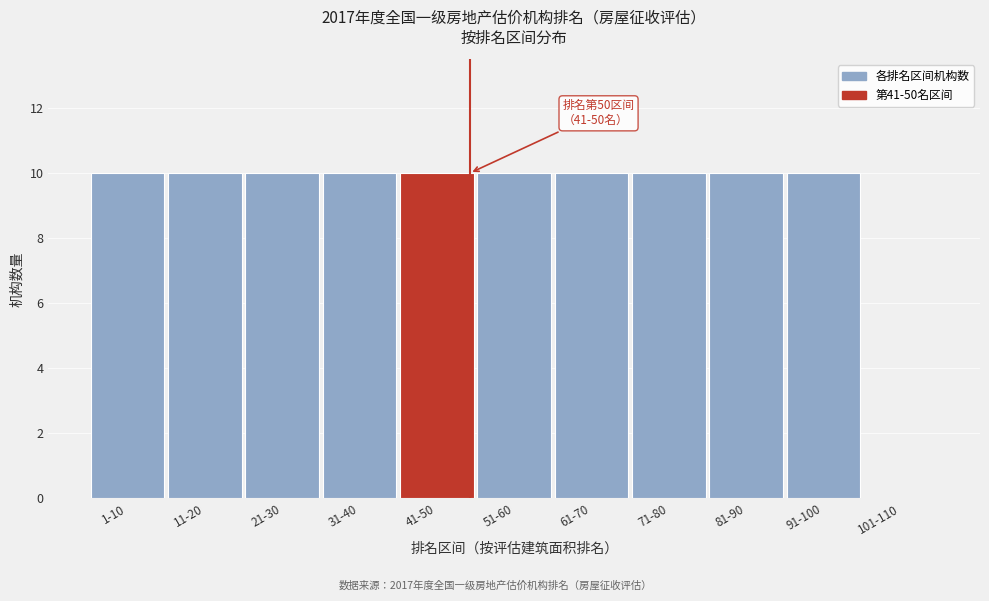

Reading left to right, list all the values displayed in this chart.

1-10=10	11-20=10	21-30=10	31-40=10	41-50=10	51-60=10	61-70=10	71-80=10	81-90=10	91-100=10	101-110=0